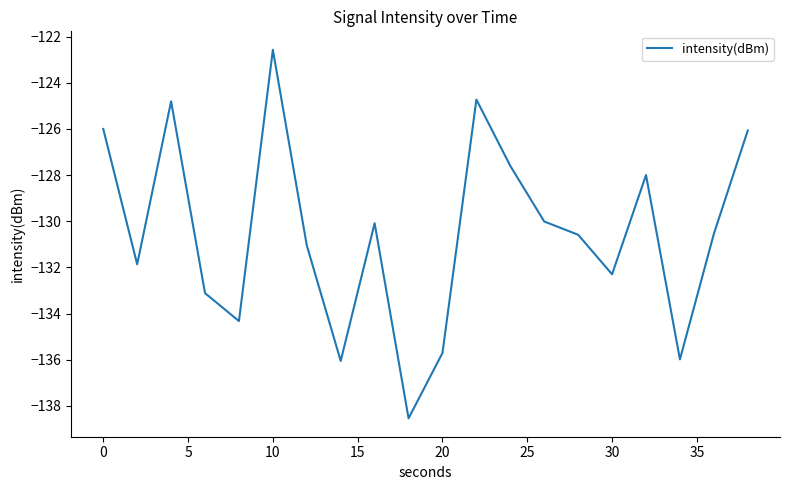

Does the chart have visible grid lines?

No